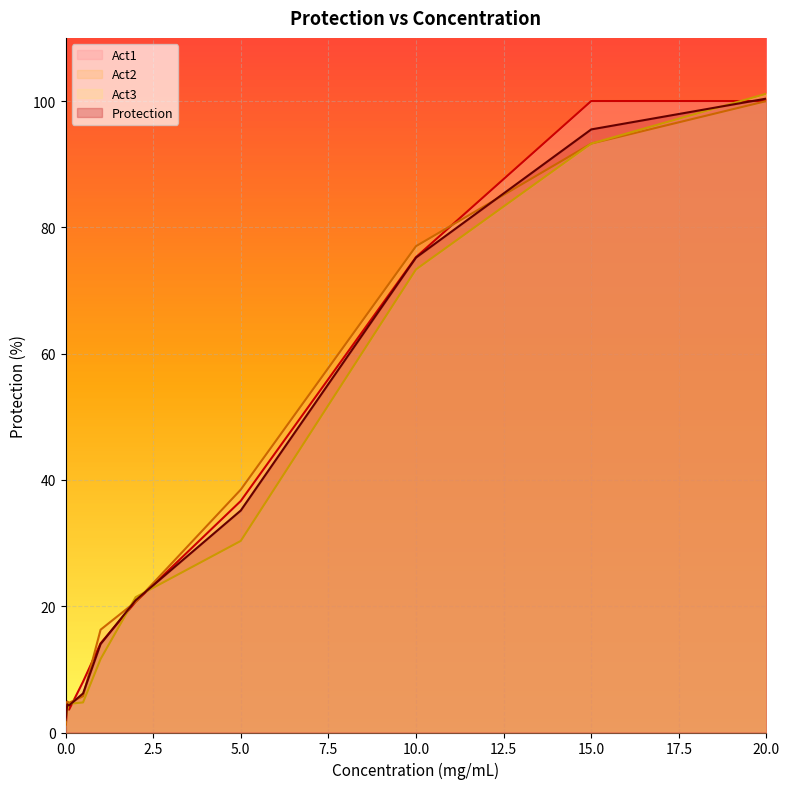

How many data points in Act2 are above 16?

6